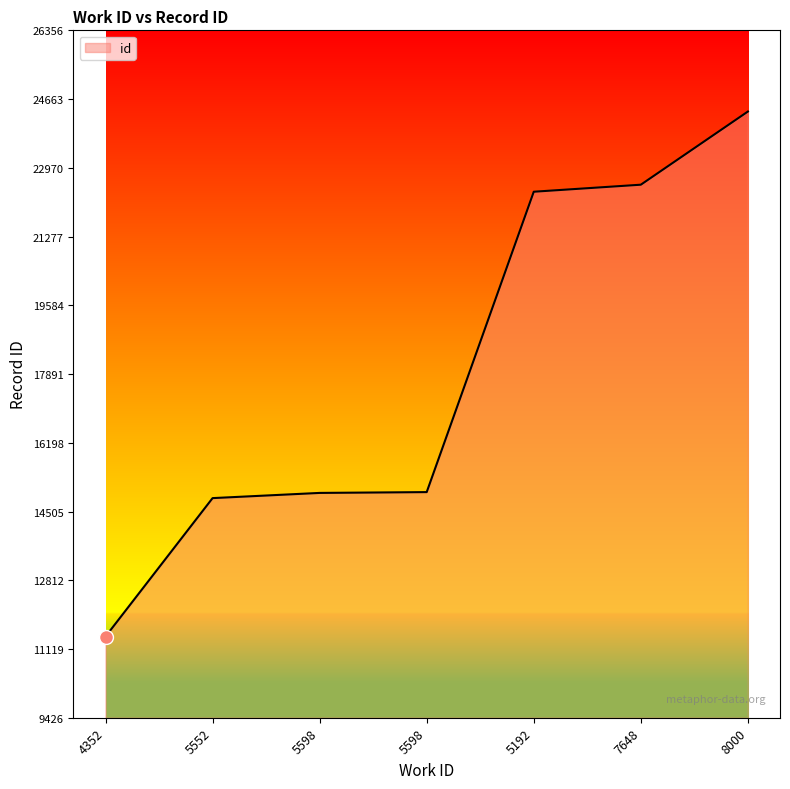

How many lines are shown in the chart?

1